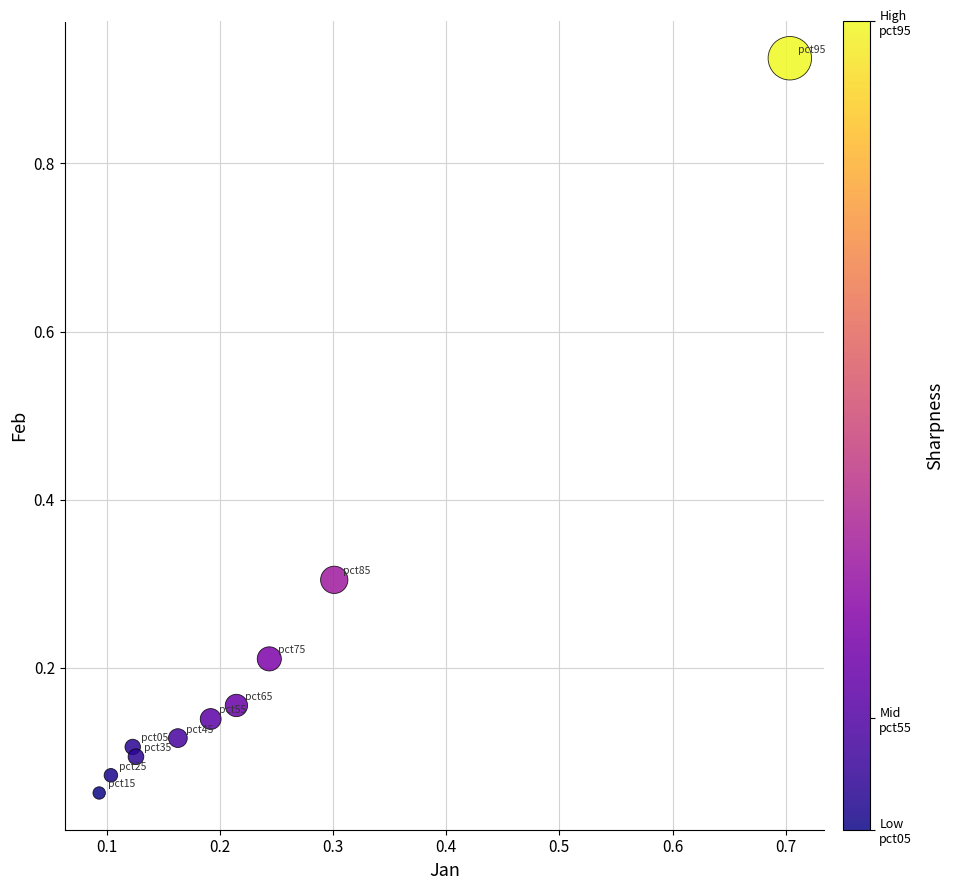

What is the range of X values (max minus min)?

0.6